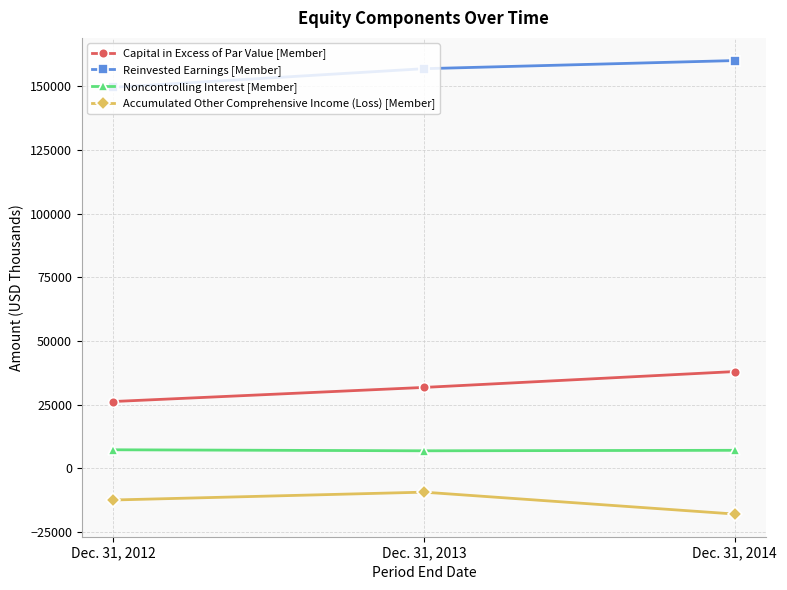

What is the average value of the Reinvested Earnings [Member] series?

155609